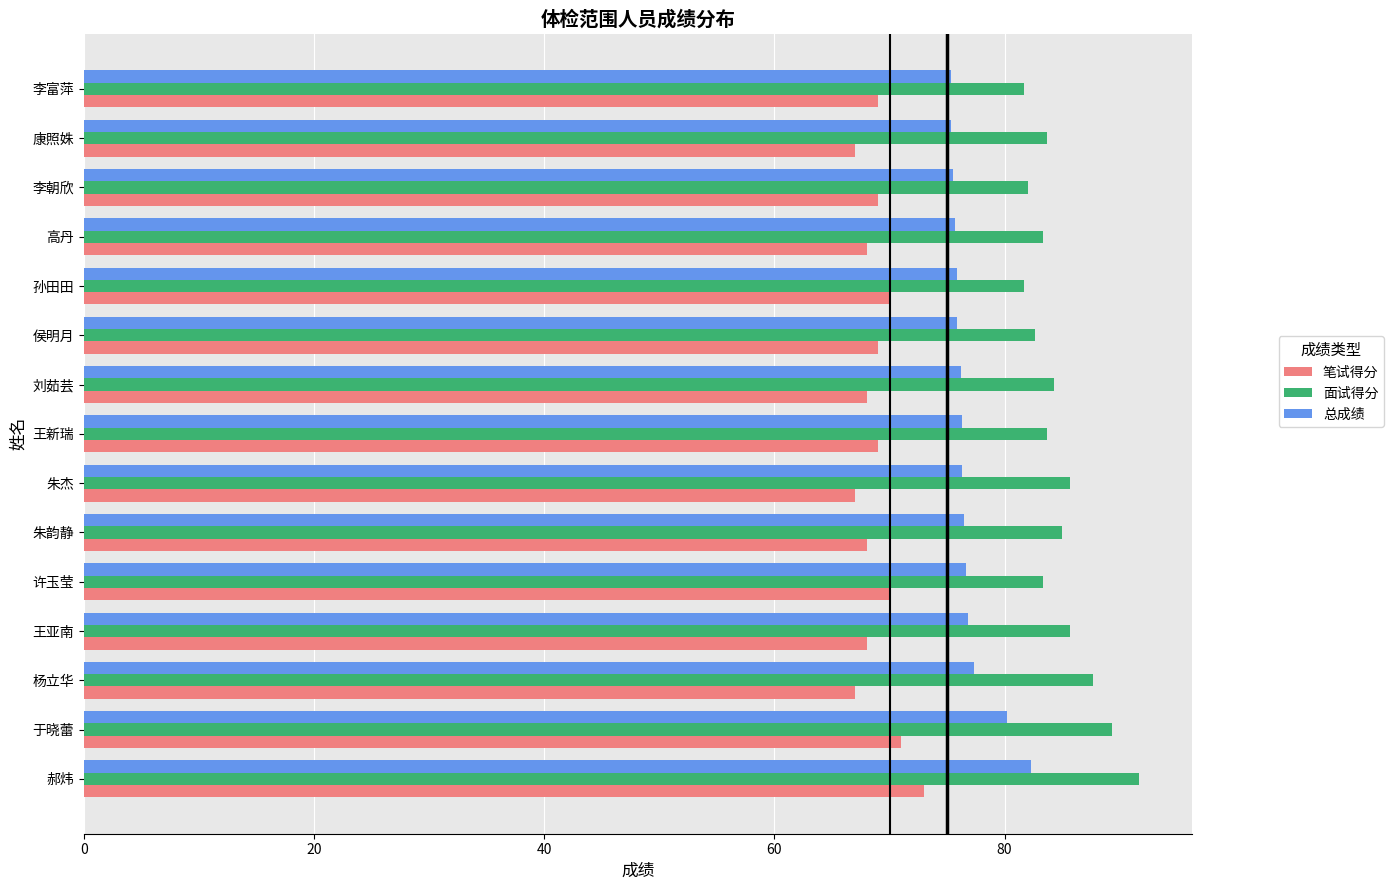

Which series changed the most between 于晓蕾 and 孙田田?

面试得分